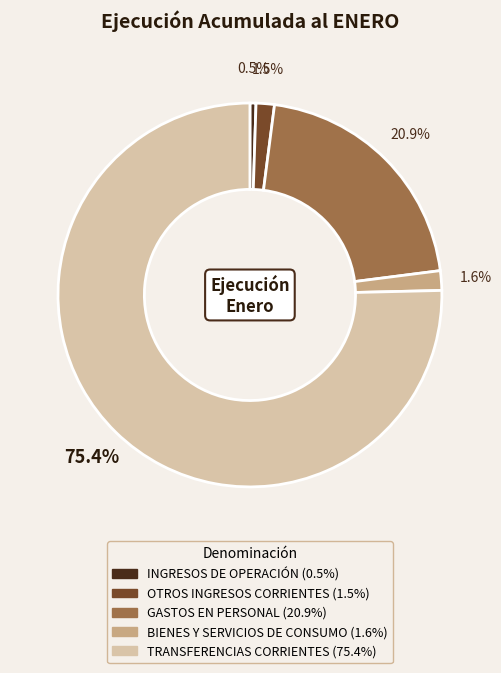

Which slice is the smallest?

INGRESOS DE OPERACIÓN